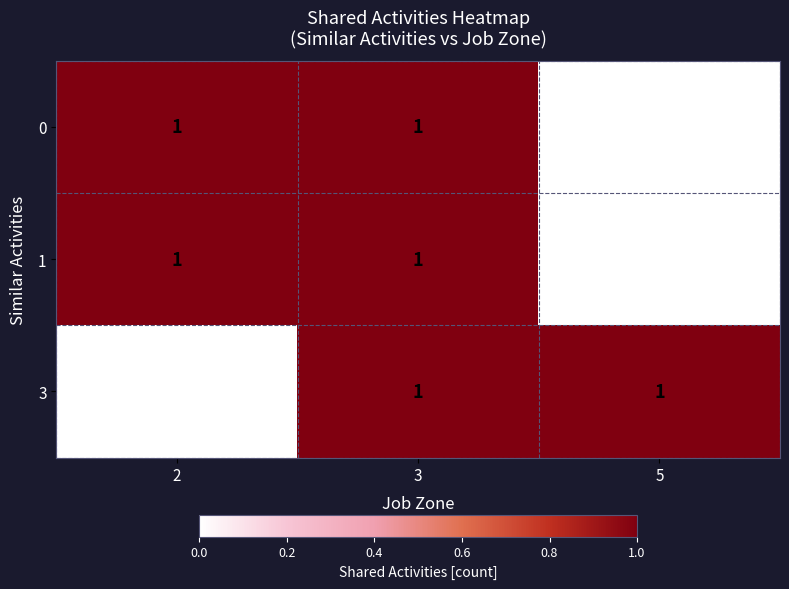

Is the value of 0 at 5 greater than the value of 3 at 5?

No